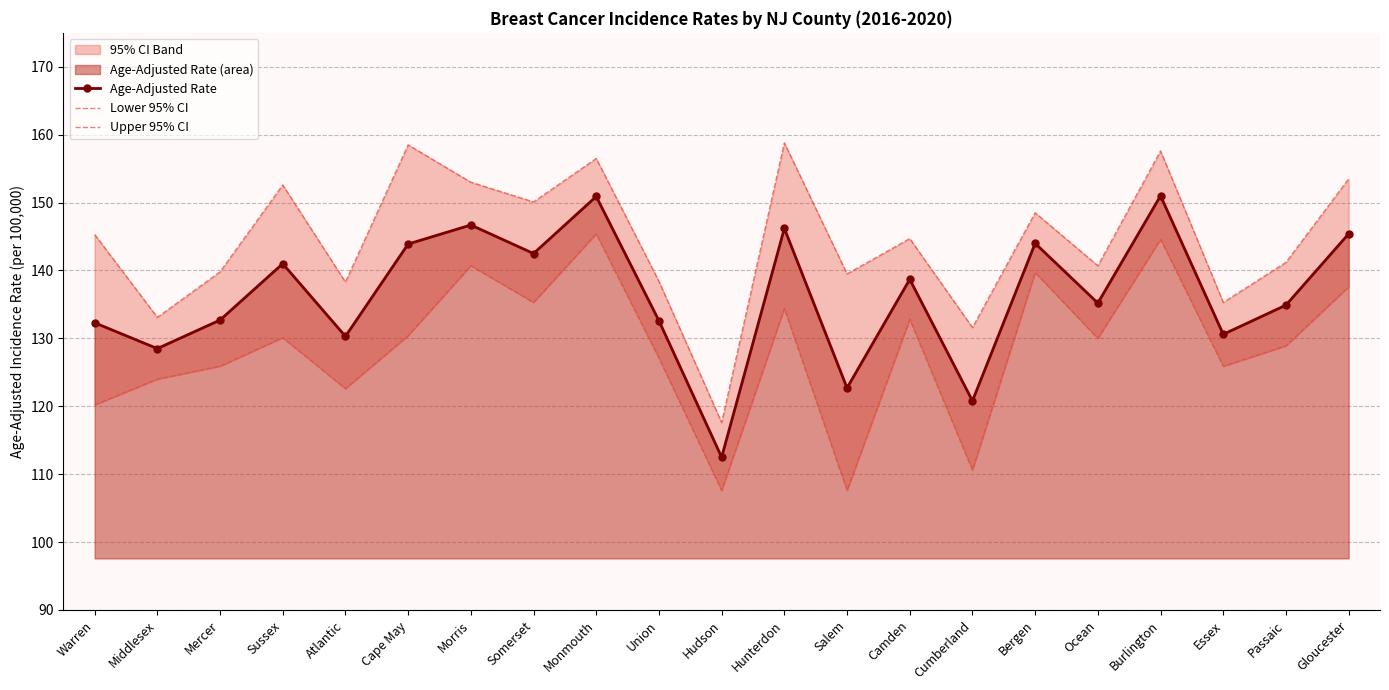

Which series has the widest spread of values?

Upper 95% CI